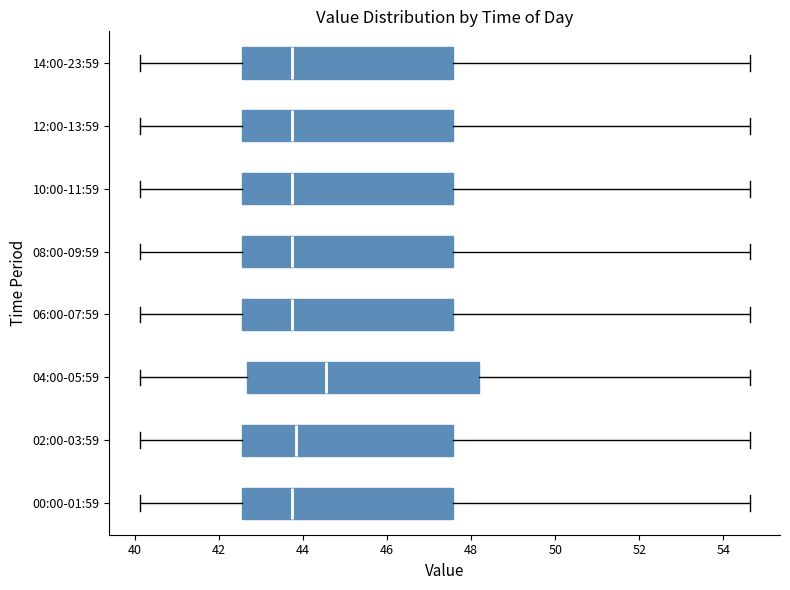

Where does the median line of the box for 14:00-23:59 sit on the x-axis? The values are not printed on the chart, so give them approximately, as read against the axis.

43.8